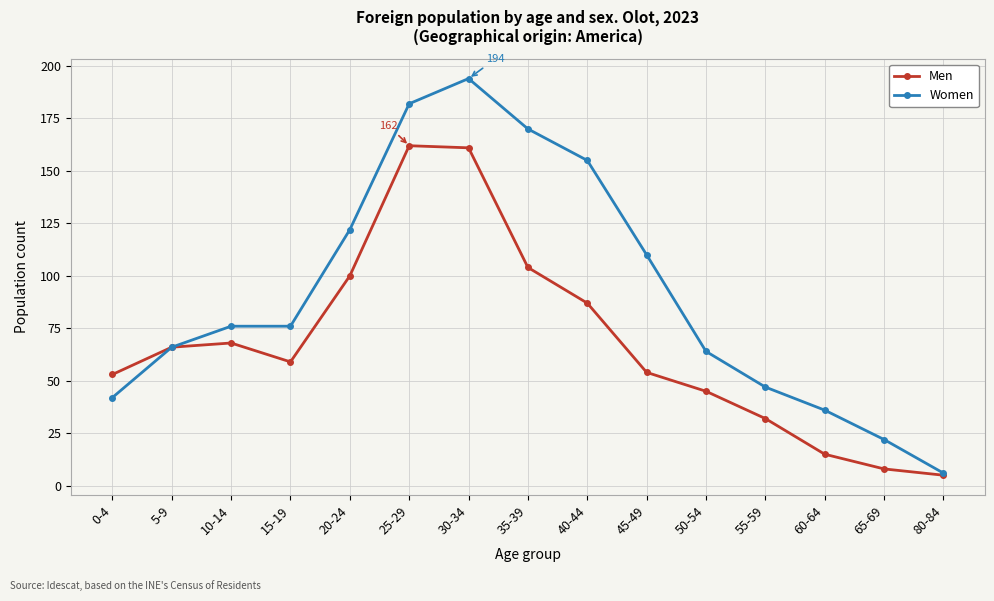

Reading left to right, extract all data points from this chart.

Men: 53	66	68	59	100	162	161	104	87	54	45	32	15	8	5
Women: 42	66	76	76	122	182	194	170	155	110	64	47	36	22	6